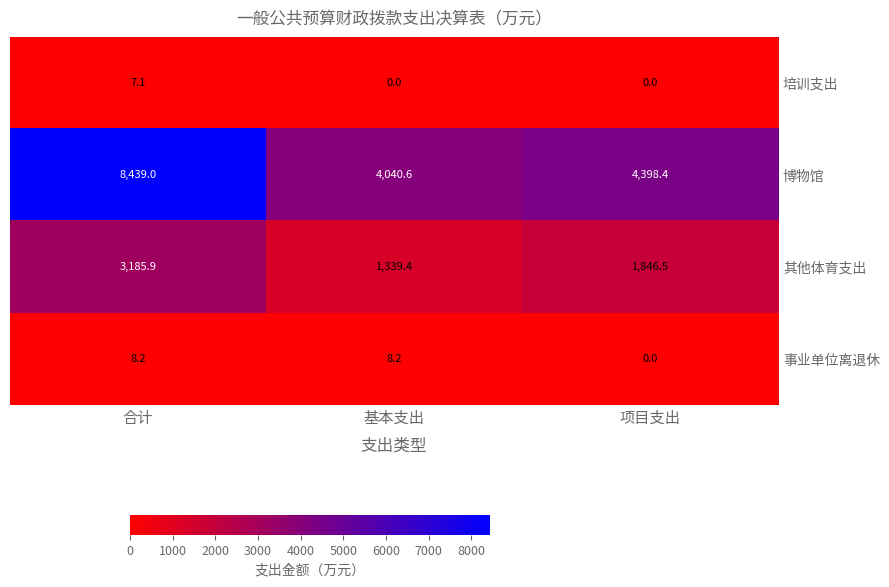

How many categories are shown in the chart?

3